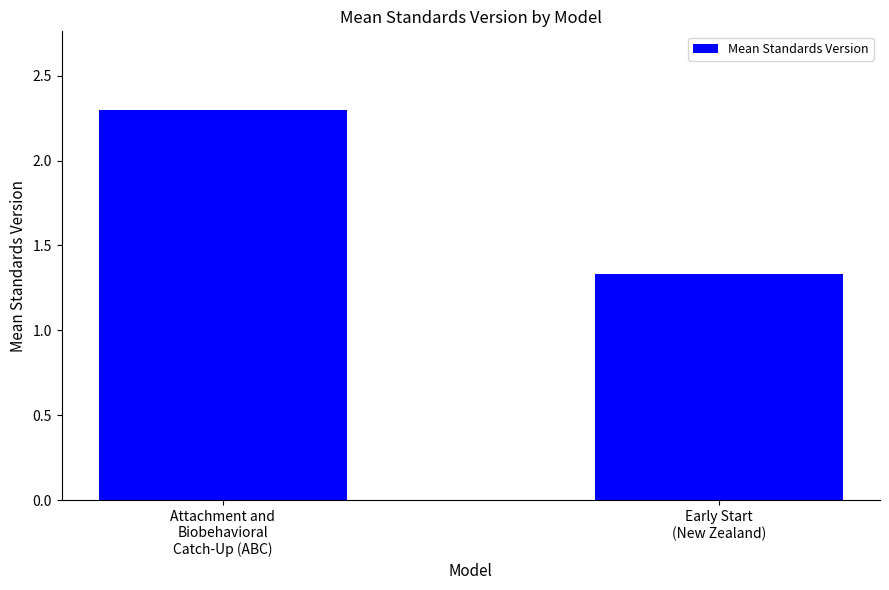

What is the average value?

1.8